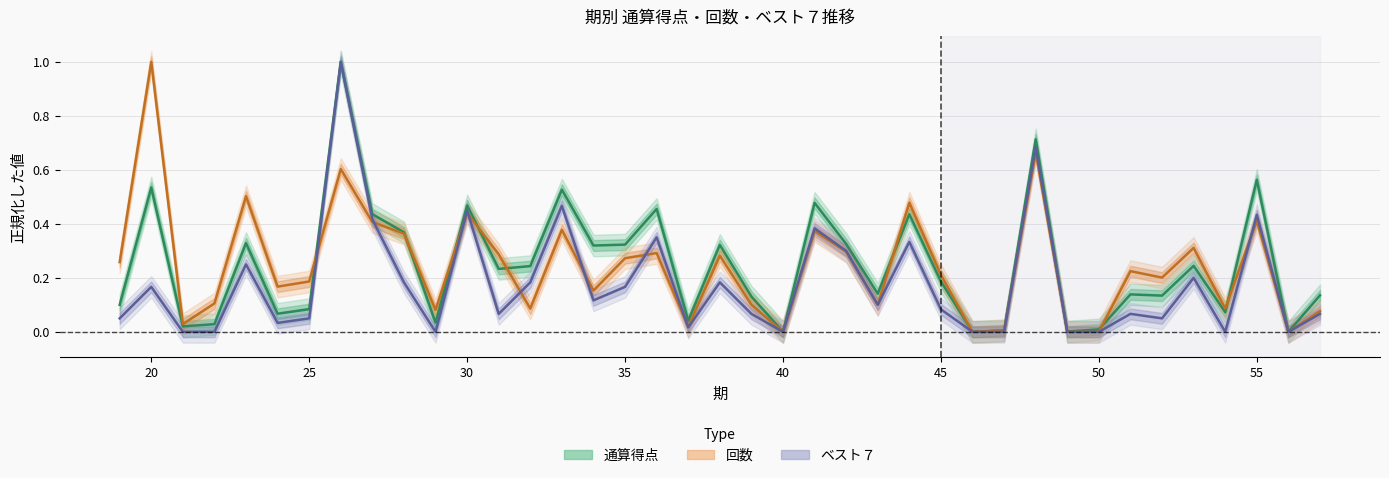

At how many categories does at least one series exceed 0?

36